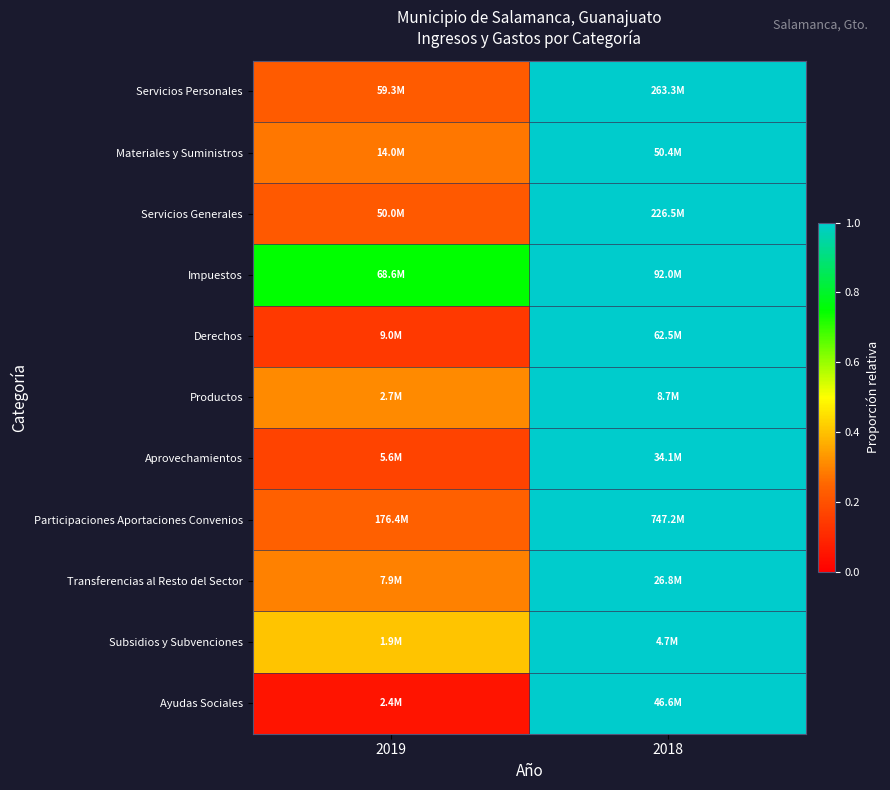

Which has a higher value, 2018 or 2019?

2018